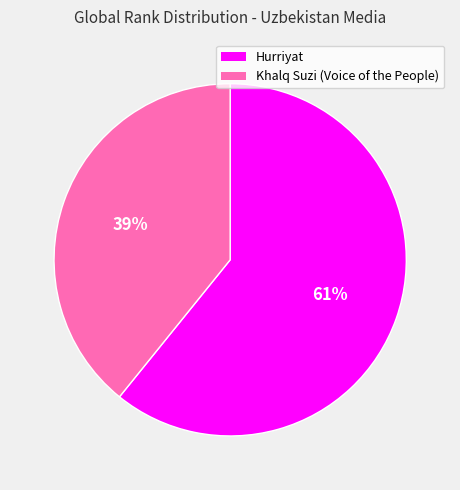

To the nearest percent, what is the difference between the Khalq Suzi (Voice of the People) and Hurriyat slice percentages?

22%